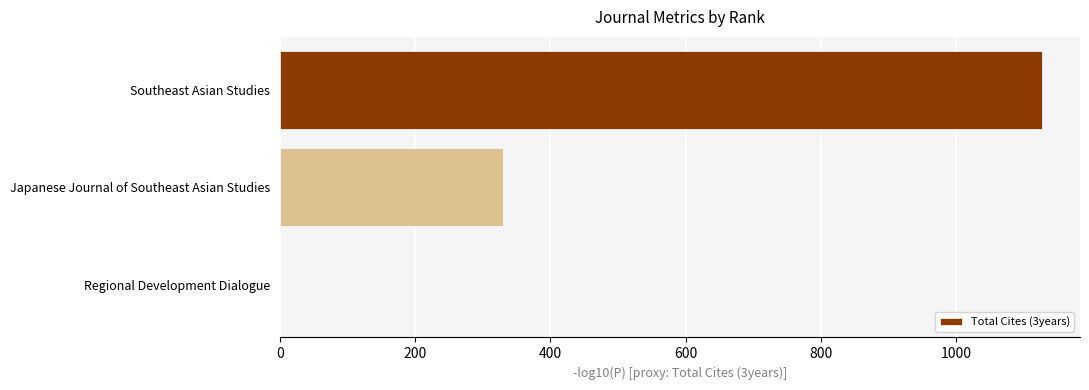

Reading top to bottom, what are all the values shown in this chart?

Southeast Asian Studies=1127	Japanese Journal of Southeast Asian Studies=330	Regional Development Dialogue=0